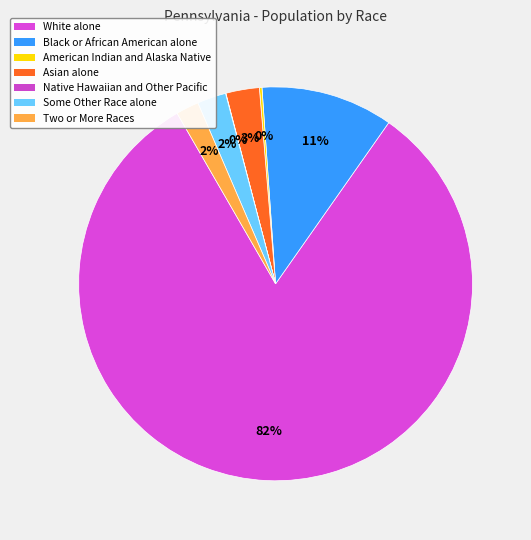

What is the ratio of the value at Asian alone to the value at Two or More Races?

1.5